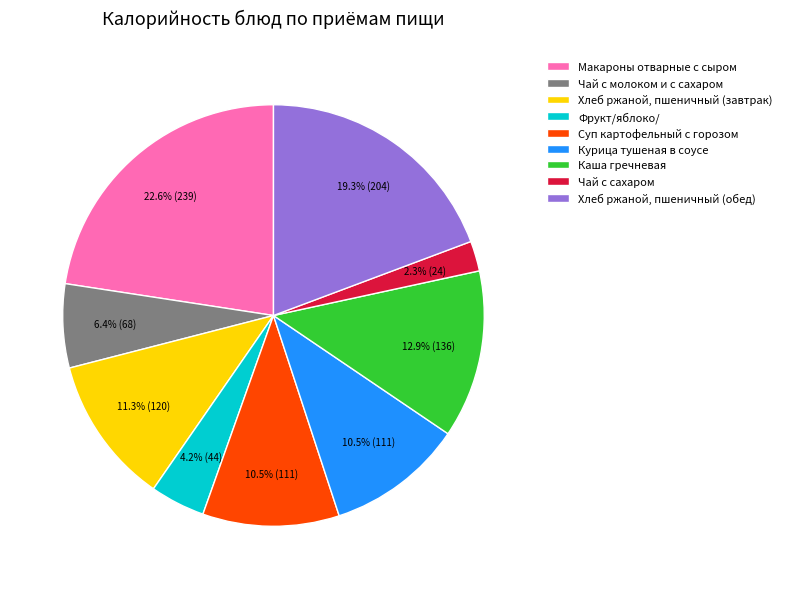

Is it true that Курица тушеная в соусе is 18% of the pie?

False